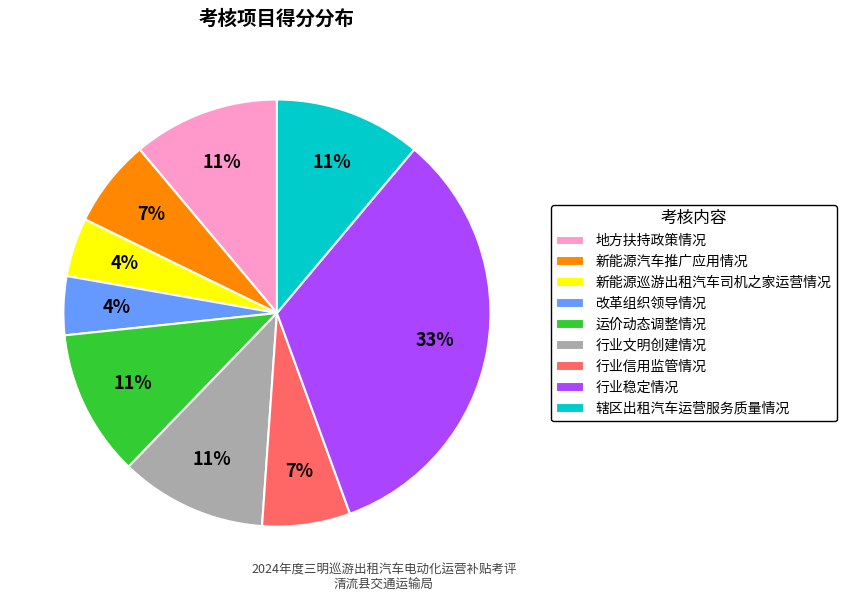

What percentage is the 新能源汽车推广应用情况 slice, to the nearest percent?

7%